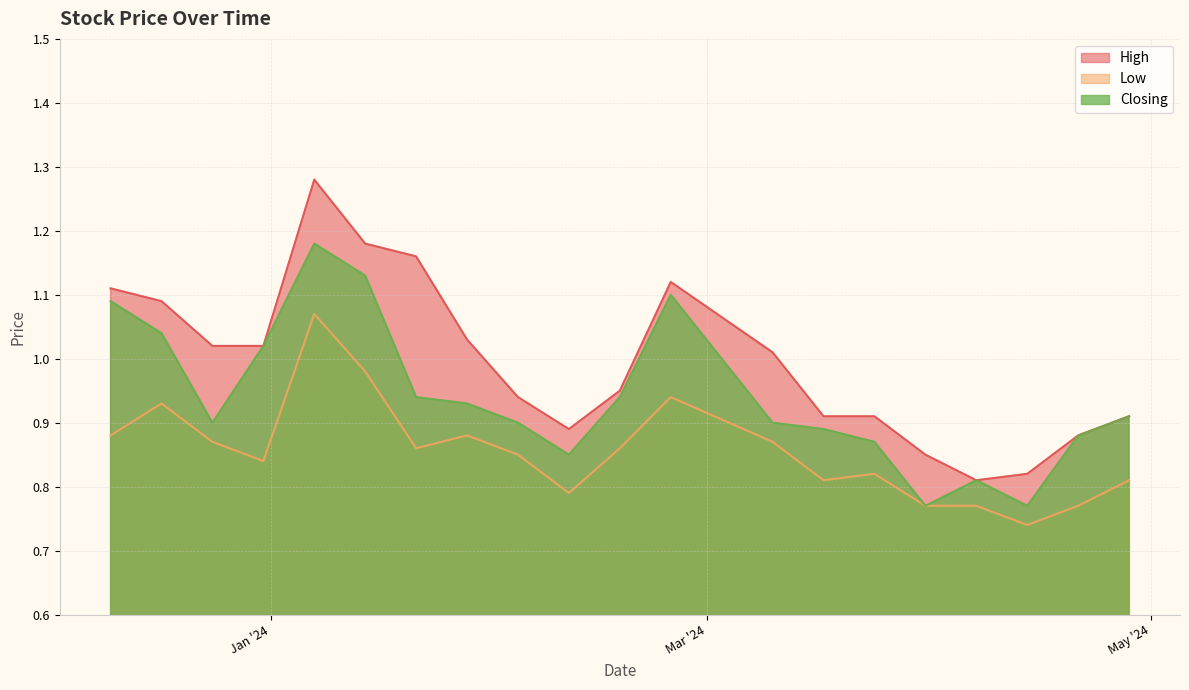

How many lines are shown in the chart?

3